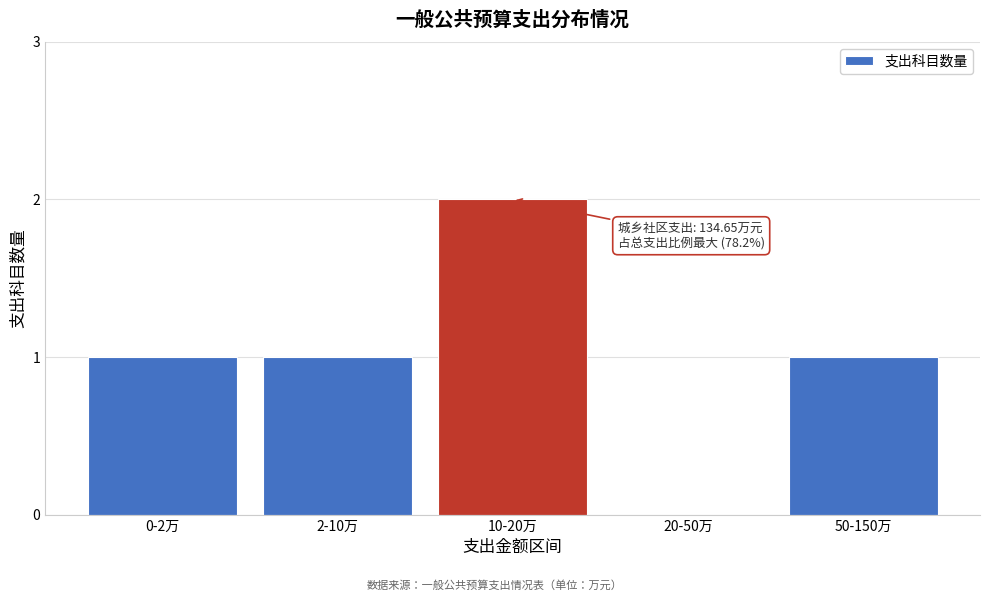

Reading left to right, what are all the values shown in this chart?

0-2万=1	2-10万=1	10-20万=2	20-50万=0	50-150万=1